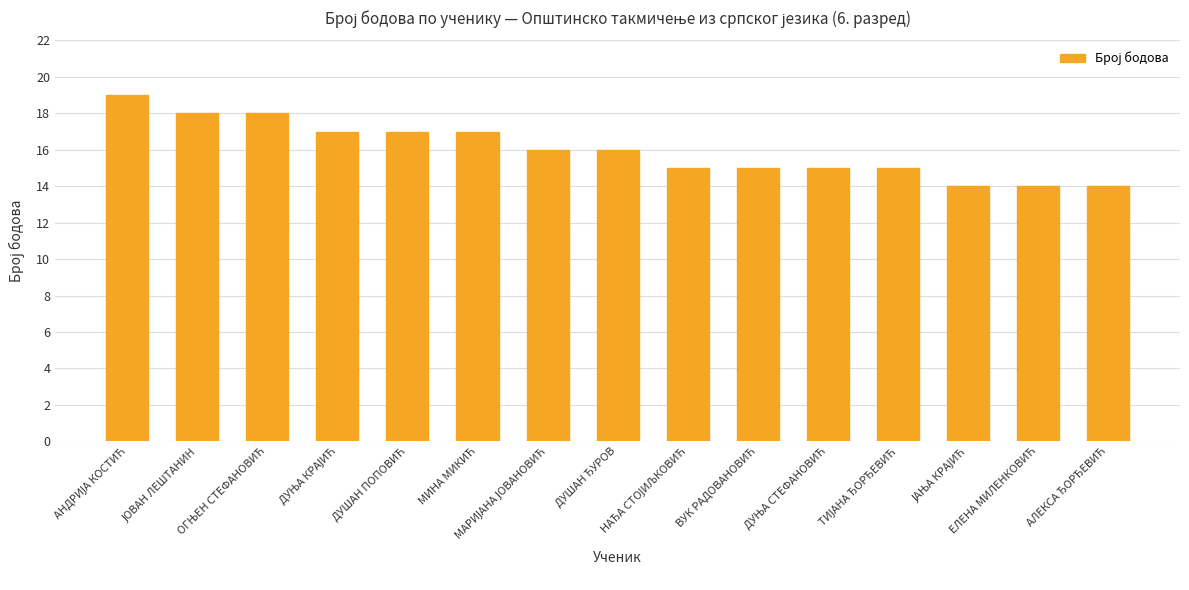

What is the minimum value shown in the chart?

14